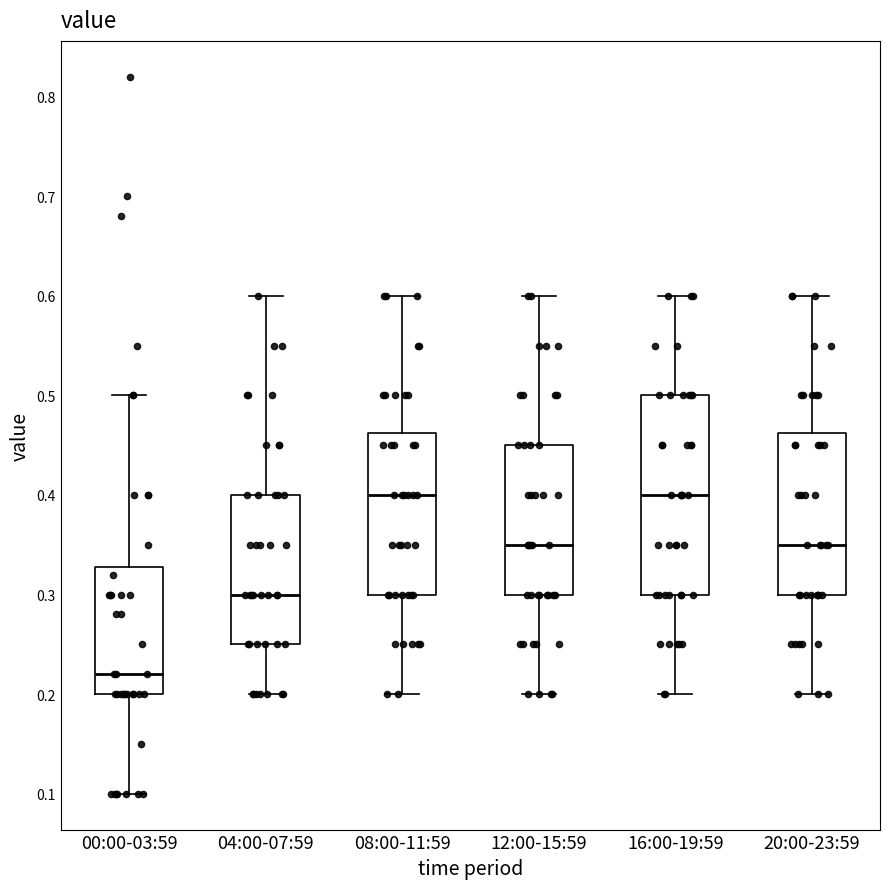

Reading left to right, transcribe this box plot: for each box, give where its median line is, the range the box spans, and where its two whiskers end, as read against the y-axis. The values are not printed on the chart, so give them approximately, as read against the axis.

00:00-03:59: median 0.22, box 0.20 to 0.33, whiskers 0.10 to 0.50
04:00-07:59: median 0.30, box 0.25 to 0.40, whiskers 0.20 to 0.60
08:00-11:59: median 0.40, box 0.30 to 0.46, whiskers 0.20 to 0.60
12:00-15:59: median 0.35, box 0.30 to 0.45, whiskers 0.20 to 0.60
16:00-19:59: median 0.40, box 0.30 to 0.50, whiskers 0.20 to 0.60
20:00-23:59: median 0.35, box 0.30 to 0.46, whiskers 0.20 to 0.60